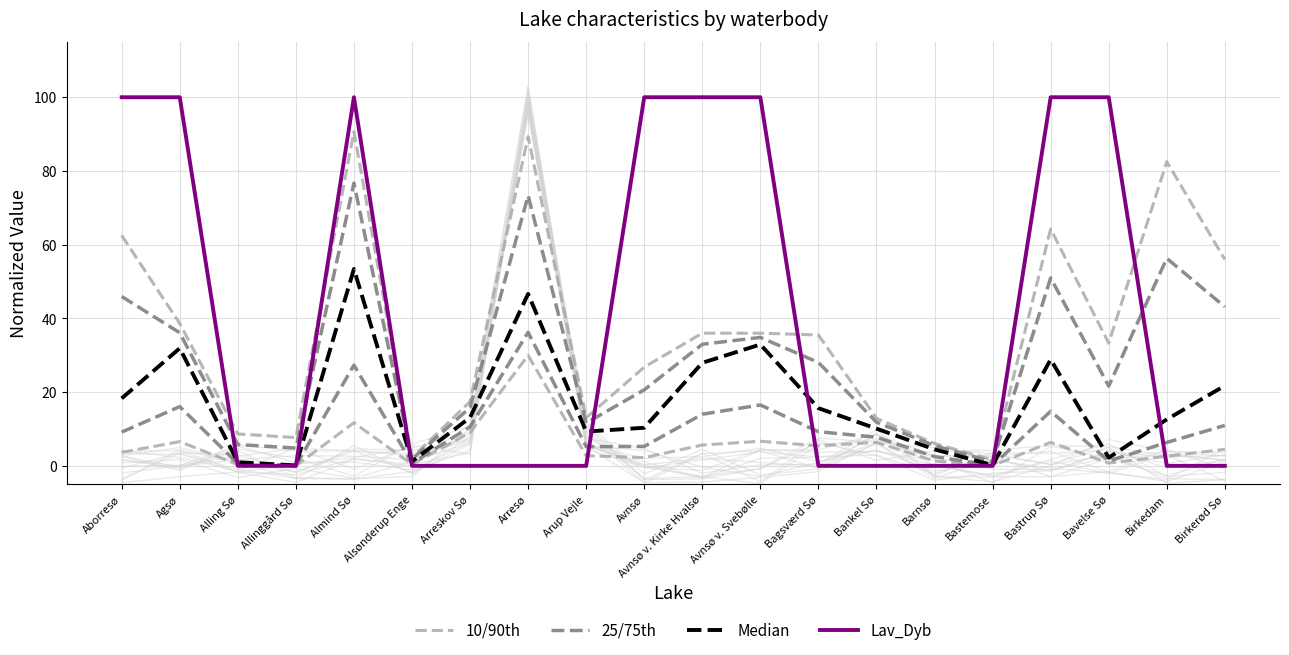

What is the sum of the Lav_Dyb values at Agsø and Avnsø?

200.0